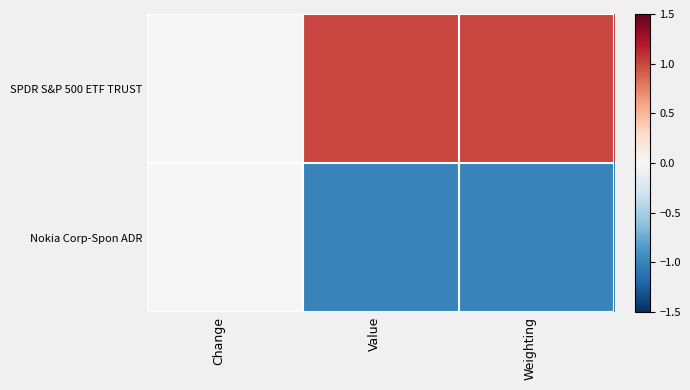

Which series has the largest total across all categories?

SPDR S&P 500 ETF TRUST